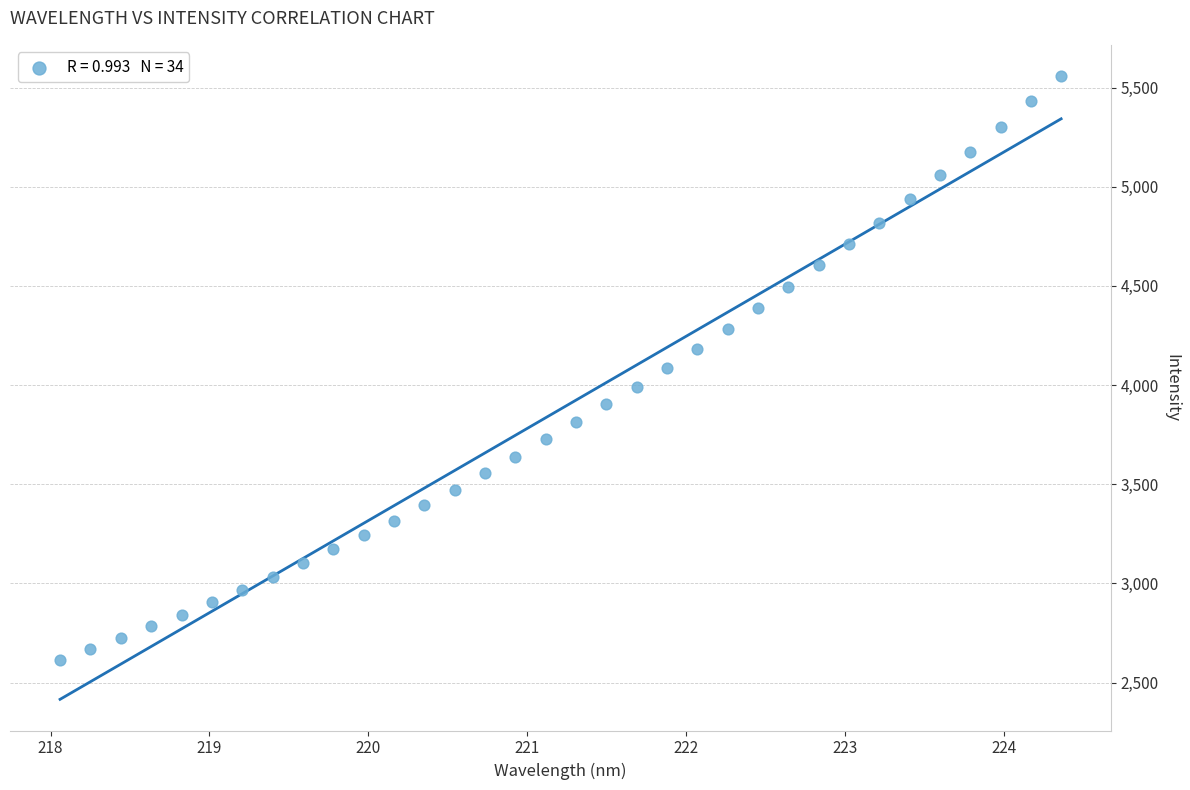

What is the range of X values (max minus min)?

6.3